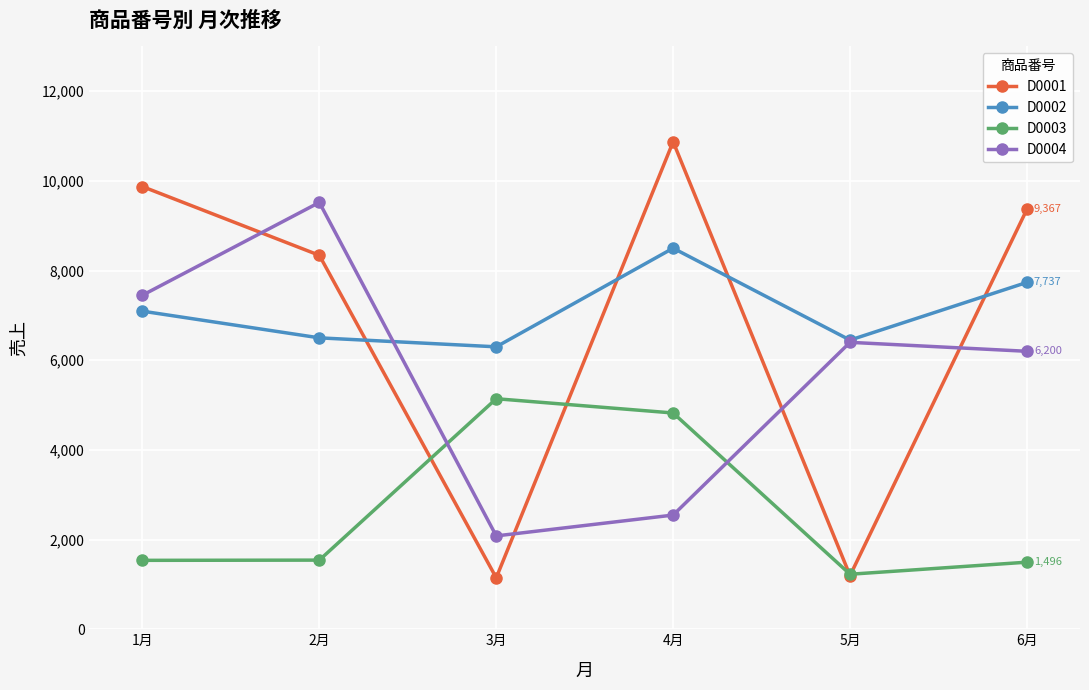

Where does the D0004 series first go above 6400?

1月